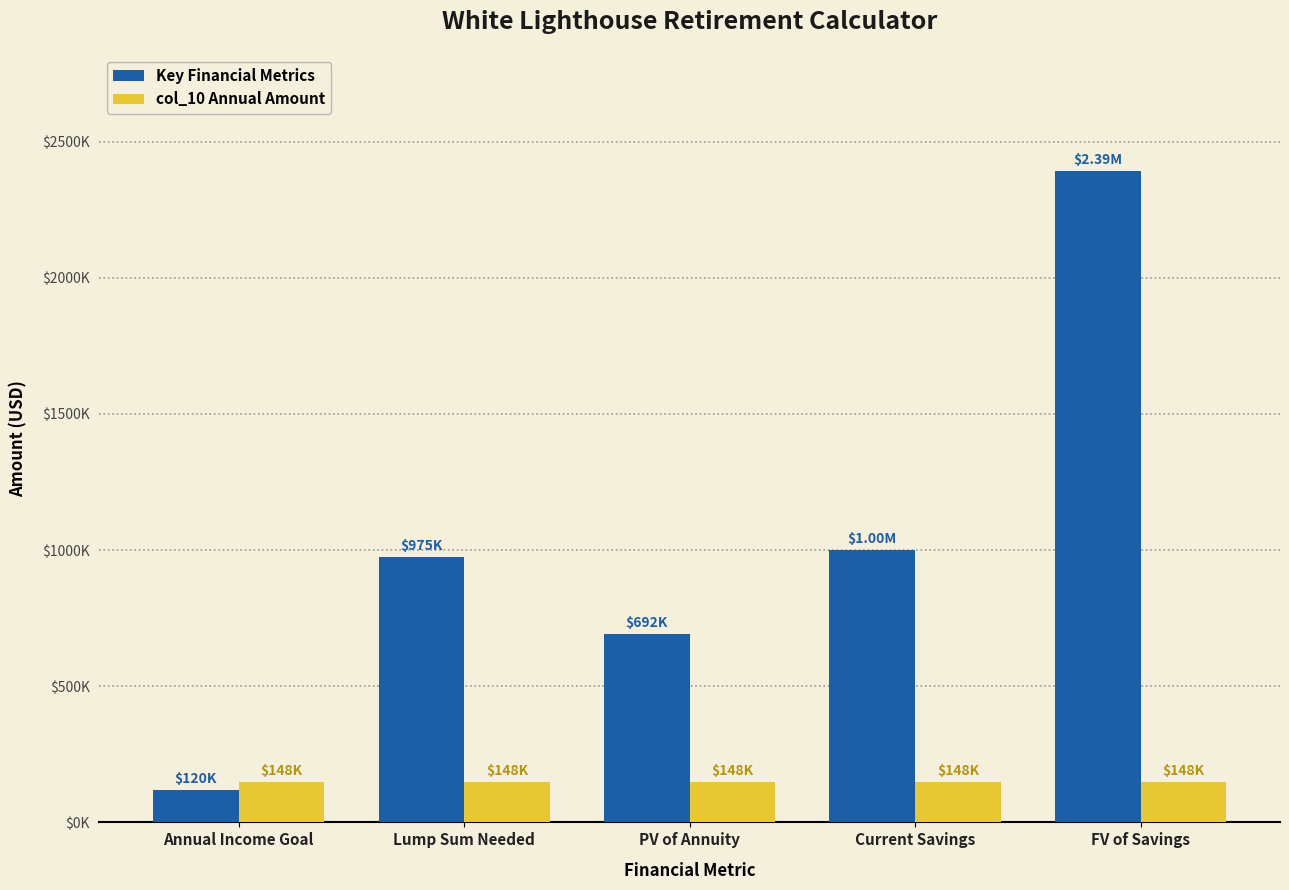

What is the value of the col_10 Annual Amount bar at the 4th from the left?

148024.4